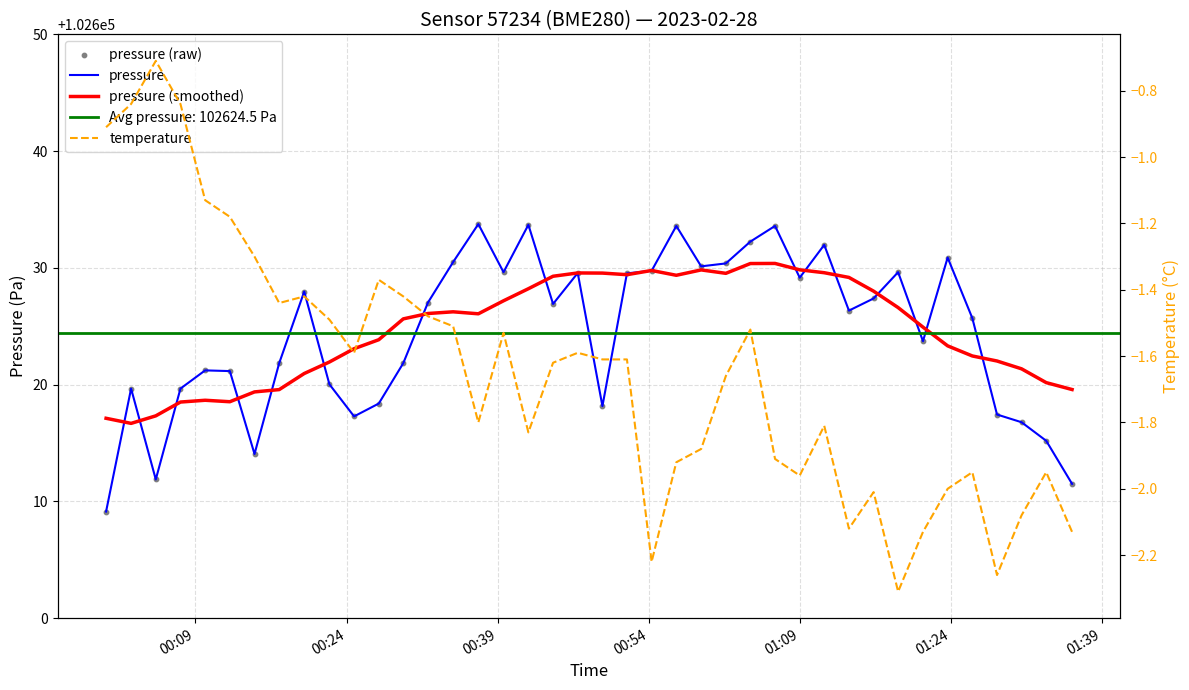

Which series has the largest total across all categories?

pressure (smoothed)